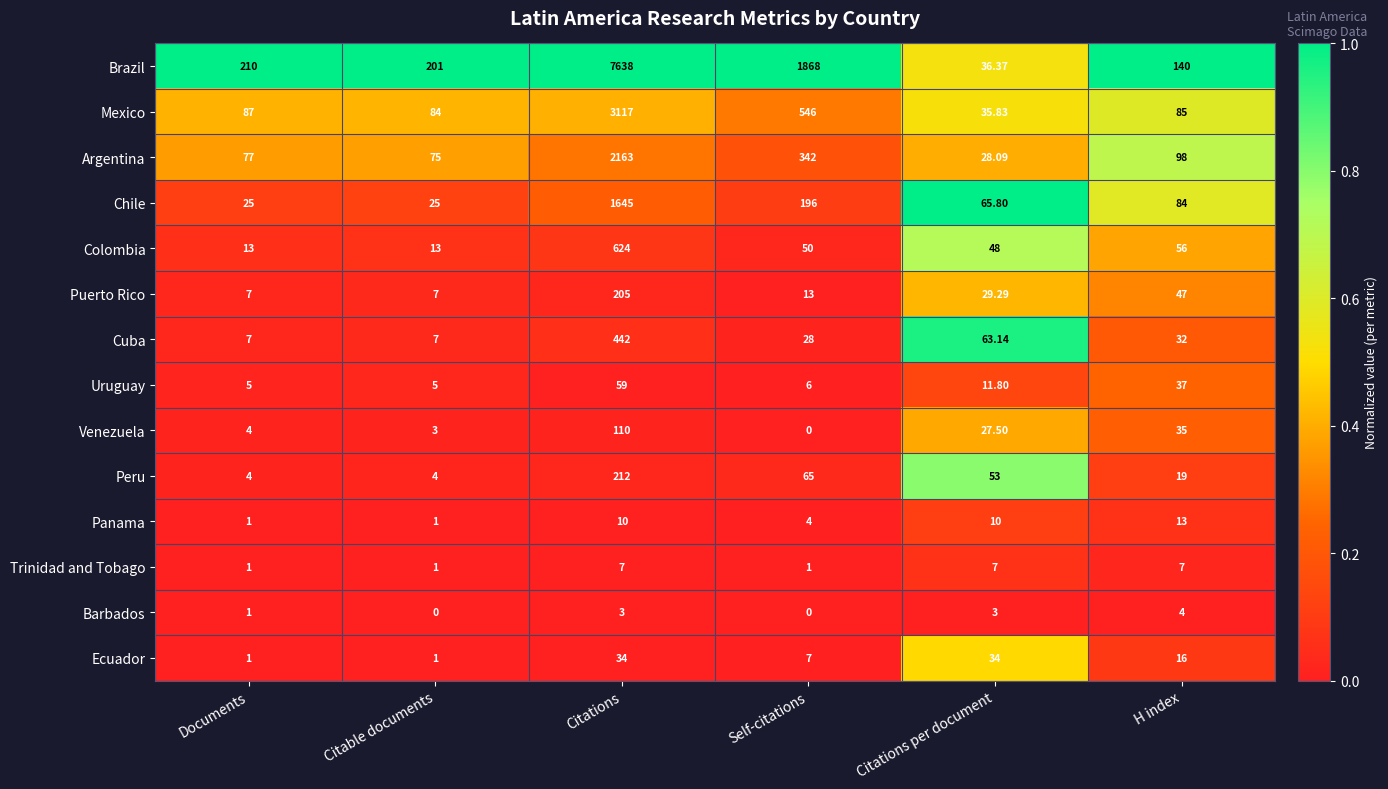

At which label does Venezuela reach its peak?

Citations